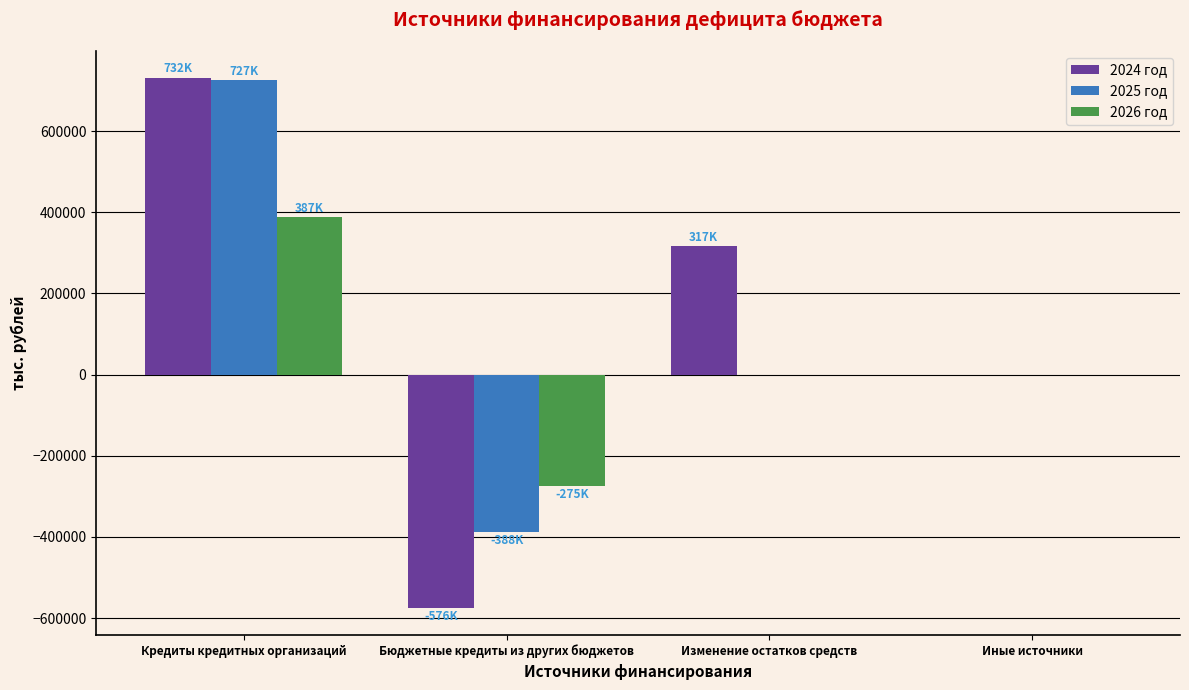

True or false: 2024 год has a value of -307041.0 at Бюджетные кредиты из других бюджетов.

False